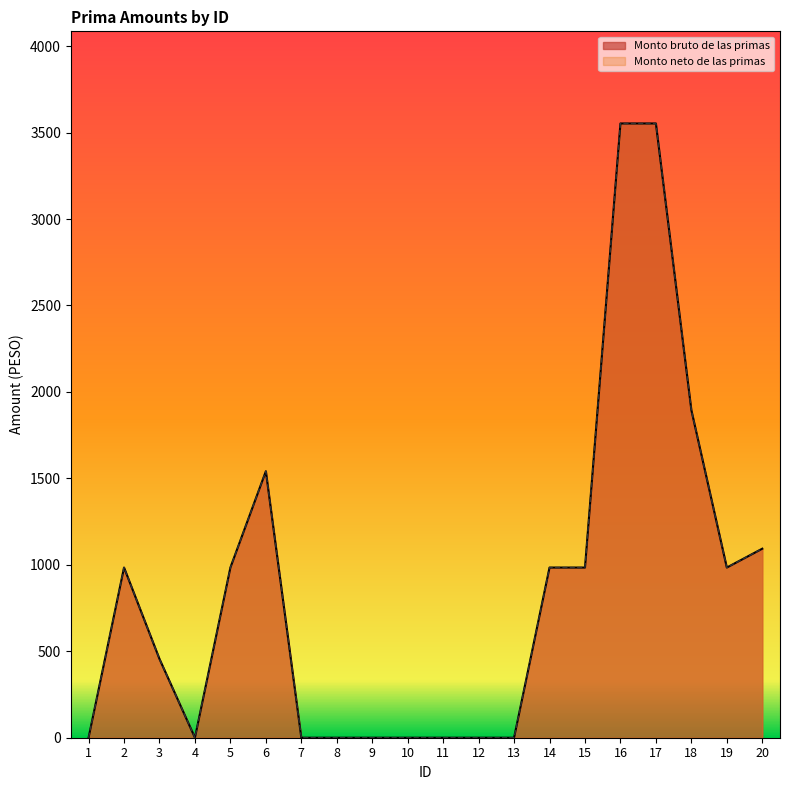

Which series has the largest range (max minus min)?

Monto bruto de las primas